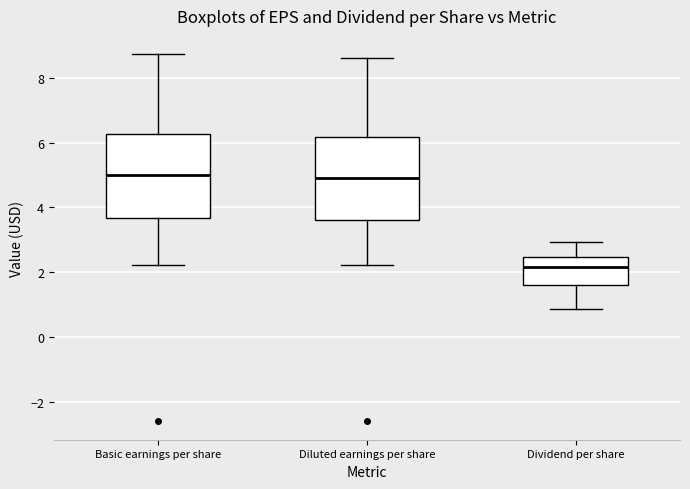

Where is the lower edge of the box for Basic earnings per share on the y-axis? The values are not printed on the chart, so give them approximately, as read against the axis.

3.6